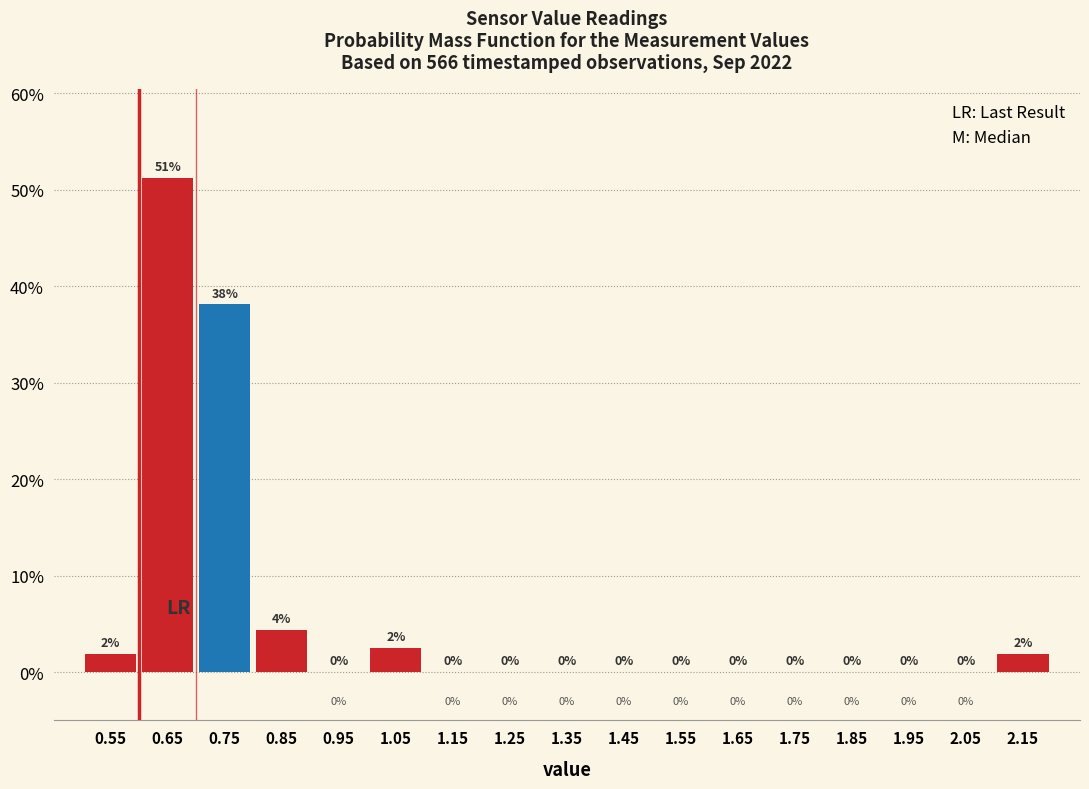

Which range on the x-axis has the tallest bar?

0.6 to 0.7